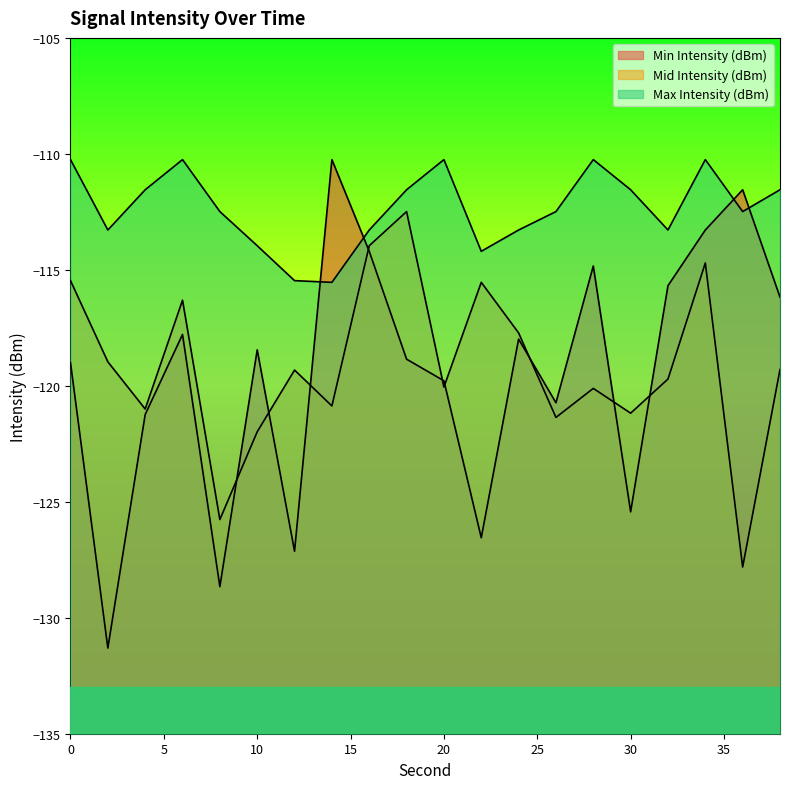

What are all the series names shown in the legend?

Min Intensity (dBm), Mid Intensity (dBm), Max Intensity (dBm)